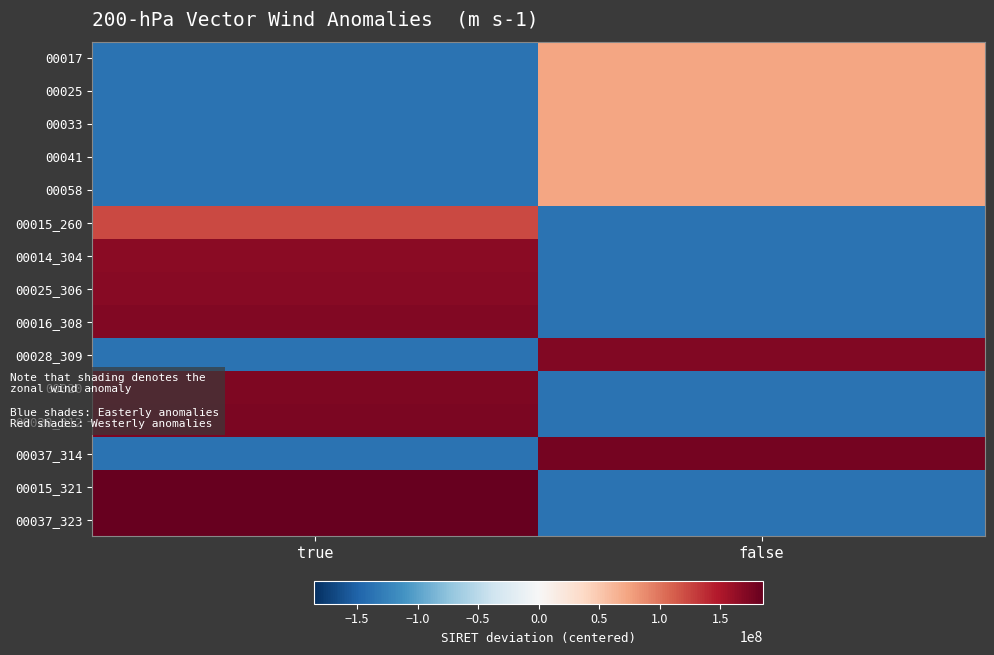

Rank the series by their maximum value, from lowest to highest.

00017, 00025, 00033, 00041, 00058, 00015_260, 00014_304, 00025_306, 00016_308, 00028_309, 00020, 00028_312, 00037_314, 00015_321, 00037_323